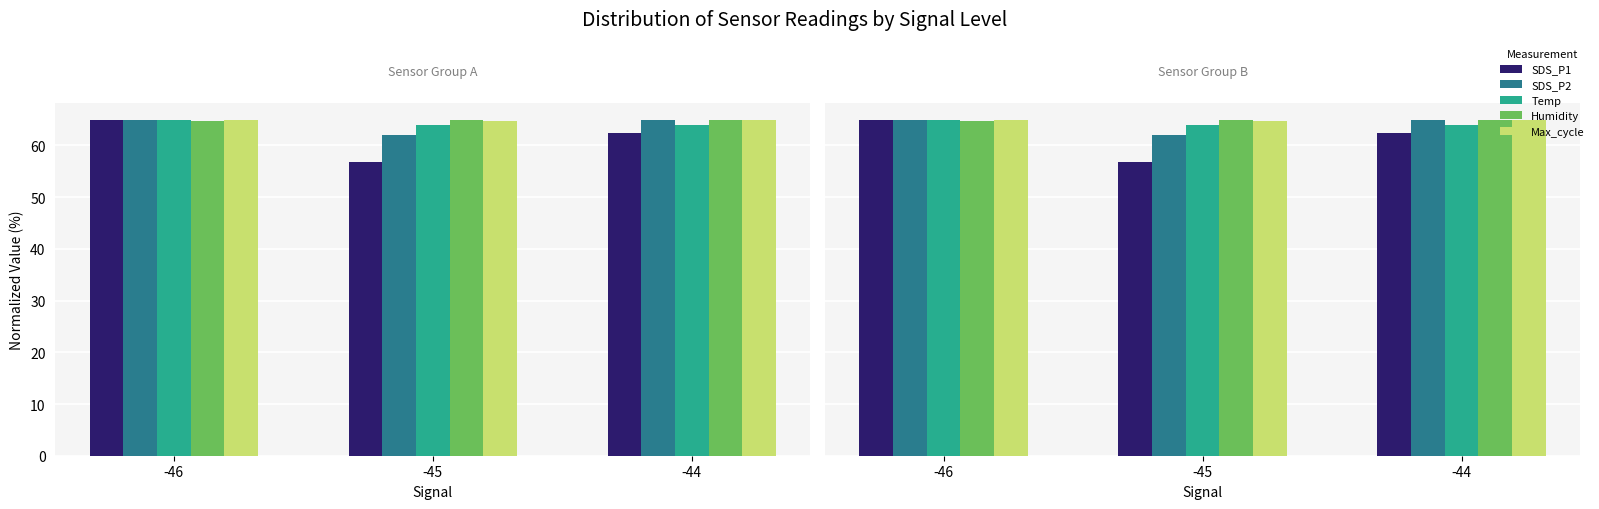

Reading left to right, transcribe all the data shown in this chart.

SDS_P1: 65.0	56.8	62.3
SDS_P2: 65.0	61.9	65.0
Temp: 65.0	64.0	63.9
Humidity: 64.8	65.0	65.0
Max_cycle: 64.9	64.8	65.0